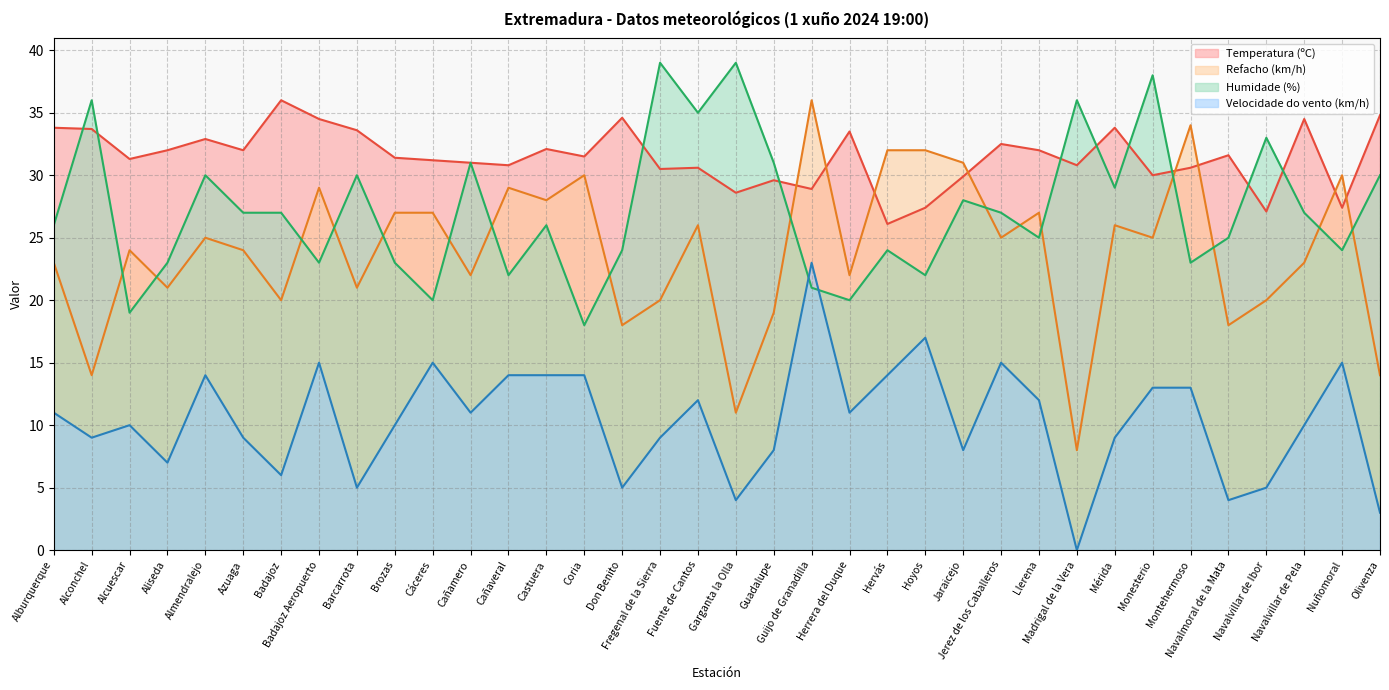

The value of Refacho (km/h) at Madrigal de la Vera is 13.8. True or false?

False